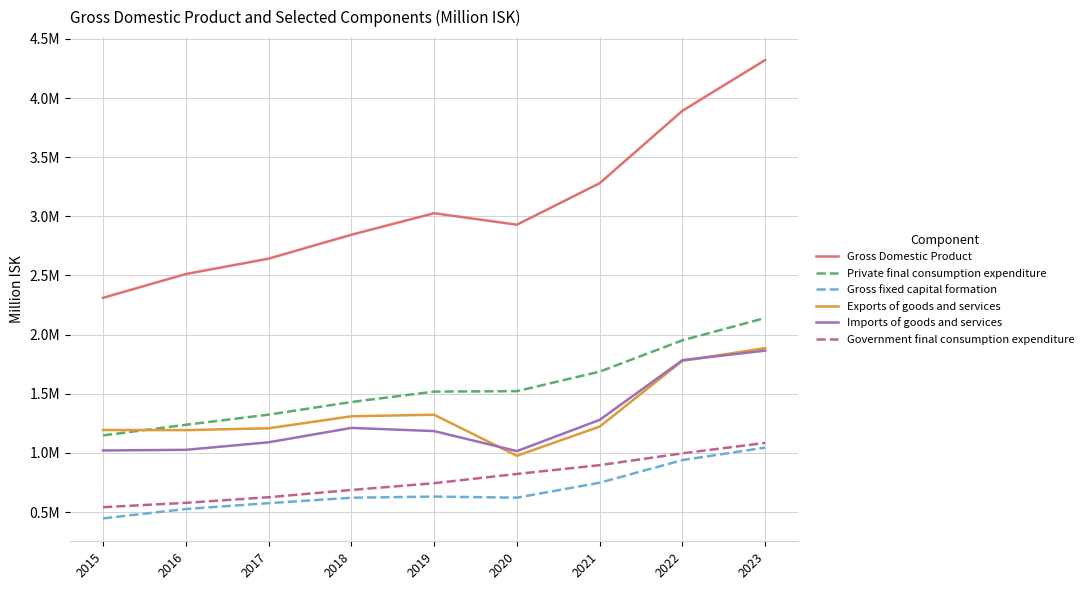

Does the chart display data point markers on the line(s)?

No